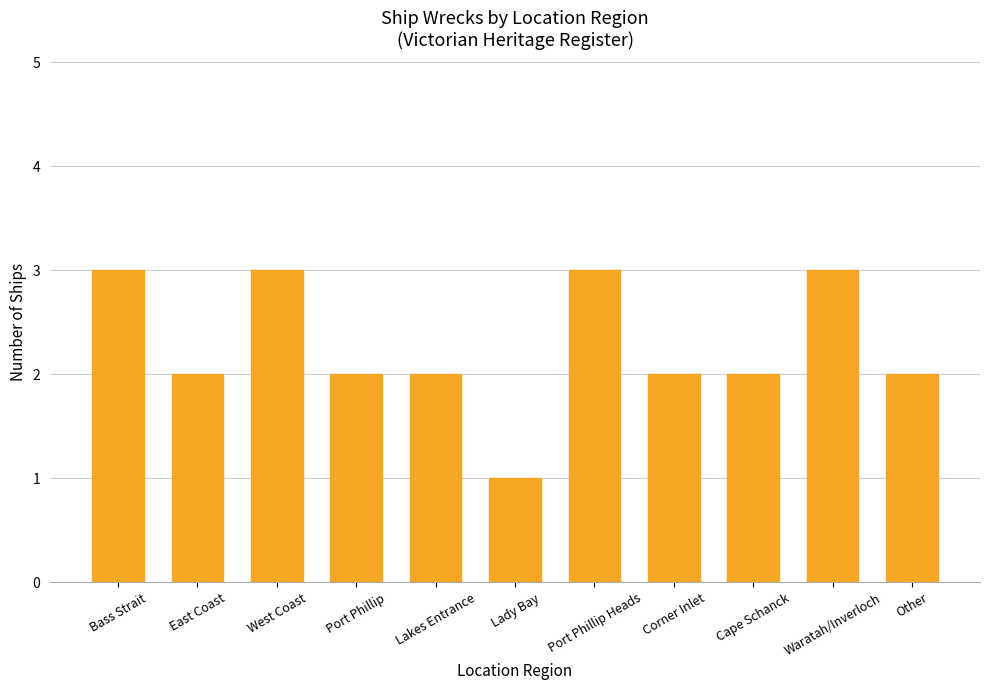

What is the maximum value shown in the chart?

3